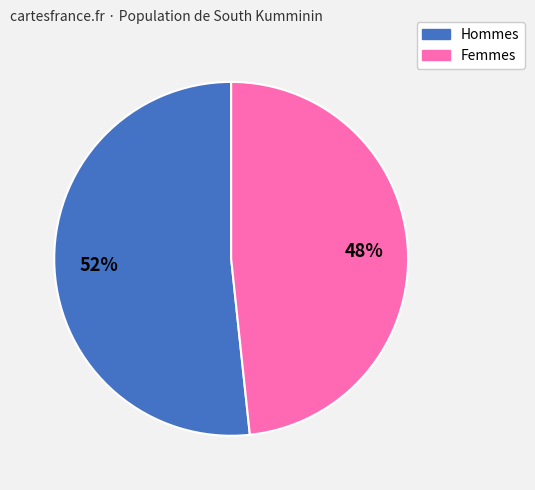

Does any single category account for the majority?

Yes